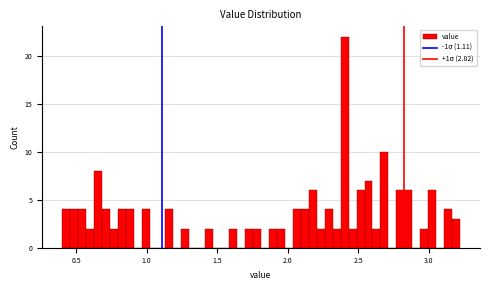

Read against the x-axis, roughly where is the centre of the tallest bar?

2.40